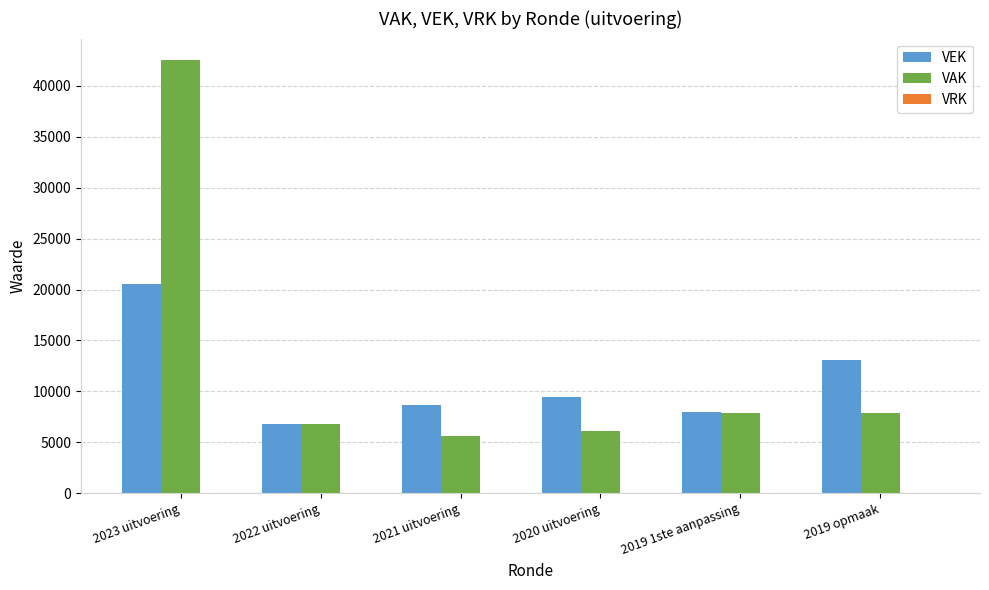

At which category is the sum across all series the highest?

2023 uitvoering